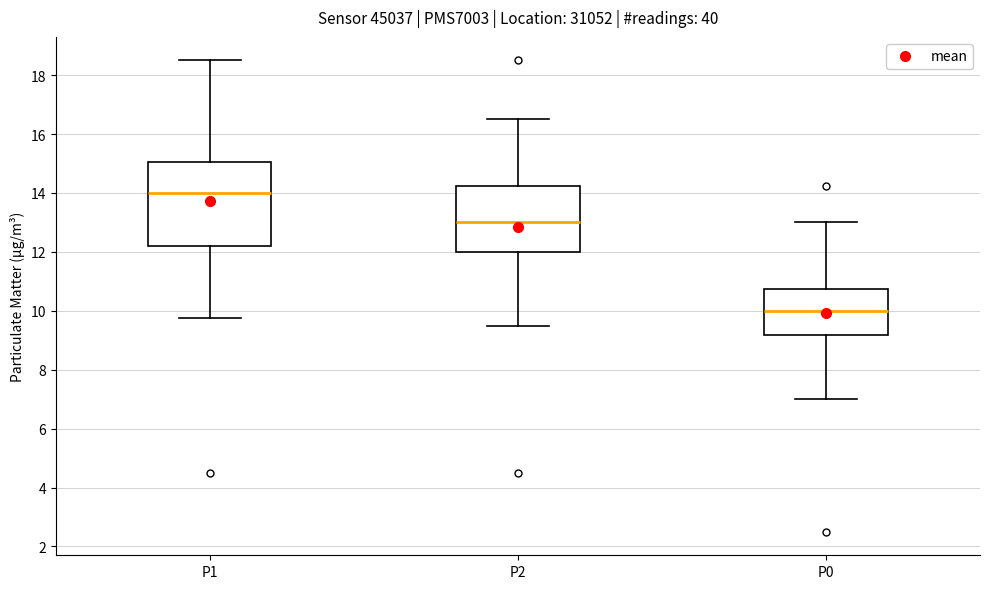

Which box has the highest median line?

P1